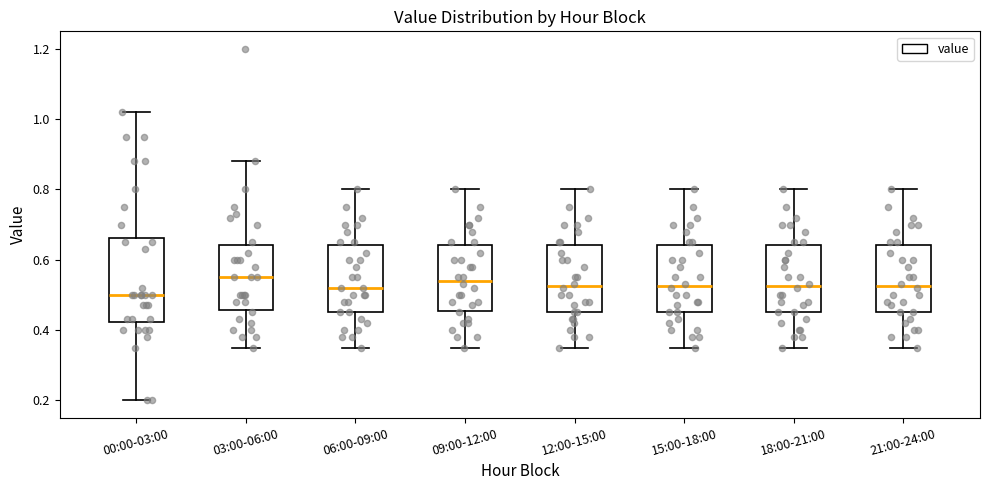

Which box has the lowest median line?

00:00-03:00